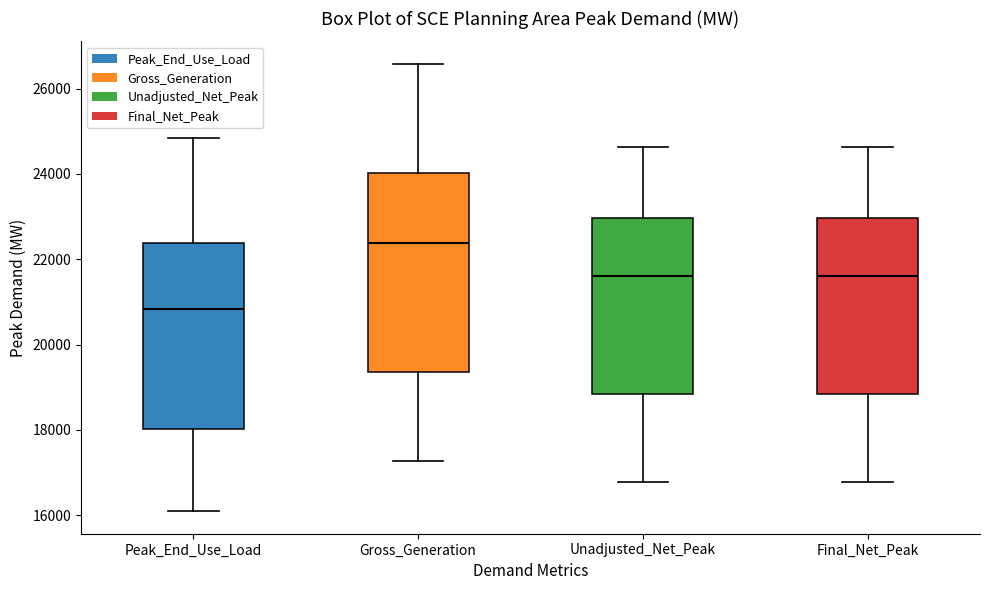

Where does the upper whisker of the box for Unadjusted_Net_Peak end on the y-axis? The values are not printed on the chart, so give them approximately, as read against the axis.

24600